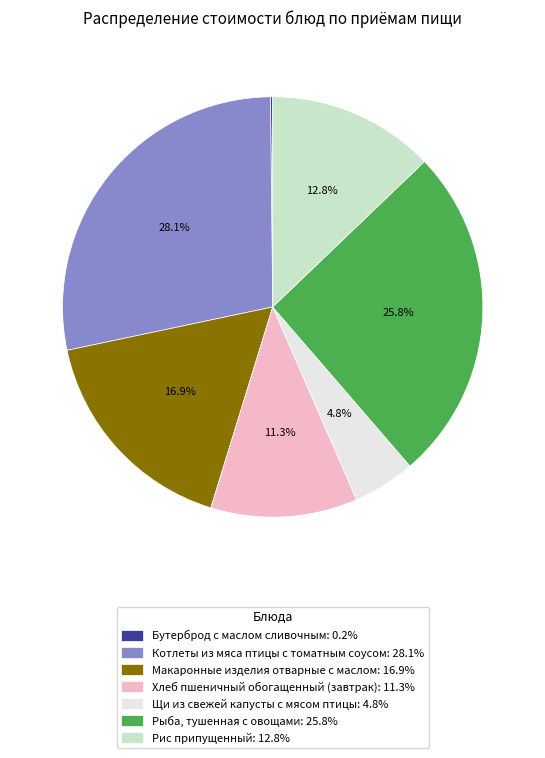

What is the total percentage of Щи из свежей капусты с мясом птицы and Котлеты из мяса птицы с томатным соусом?

32.9%